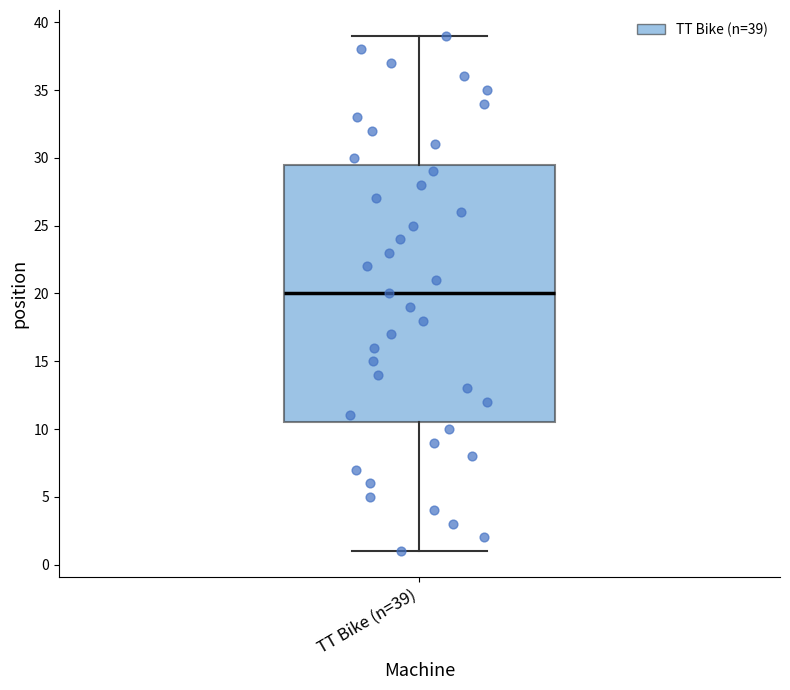

Read this box plot against the y-axis: the position of the median line, the range covered by the box, and the ends of both whiskers. The values are not printed on the chart, so give them approximately, as read against the axis.

median 20.0, box 10.5 to 29.5, whiskers 1.0 to 39.0